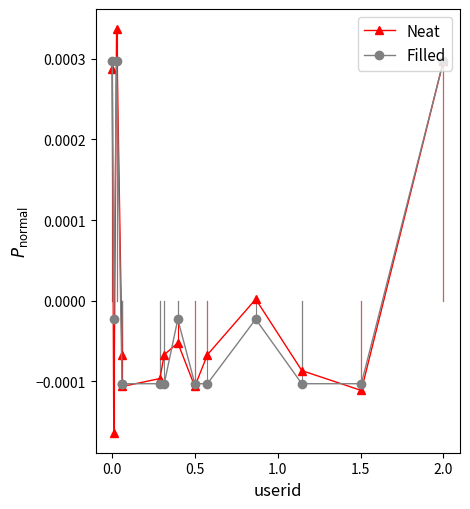

Which series has the largest range (max minus min)?

Neat